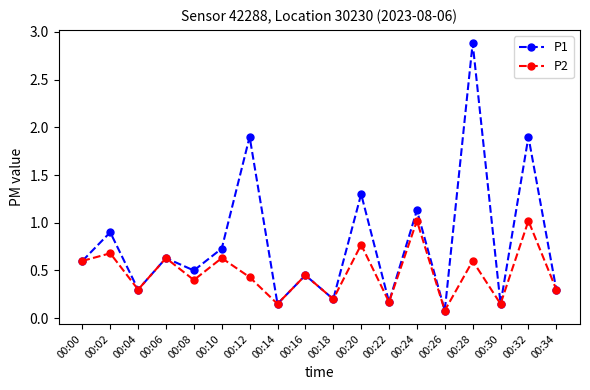

True or false: P1 has a value of 0.1 at 00:14.

True